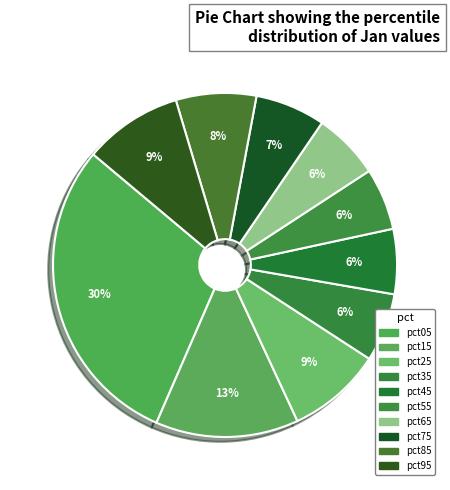

Count the number of slices in the pie.

10